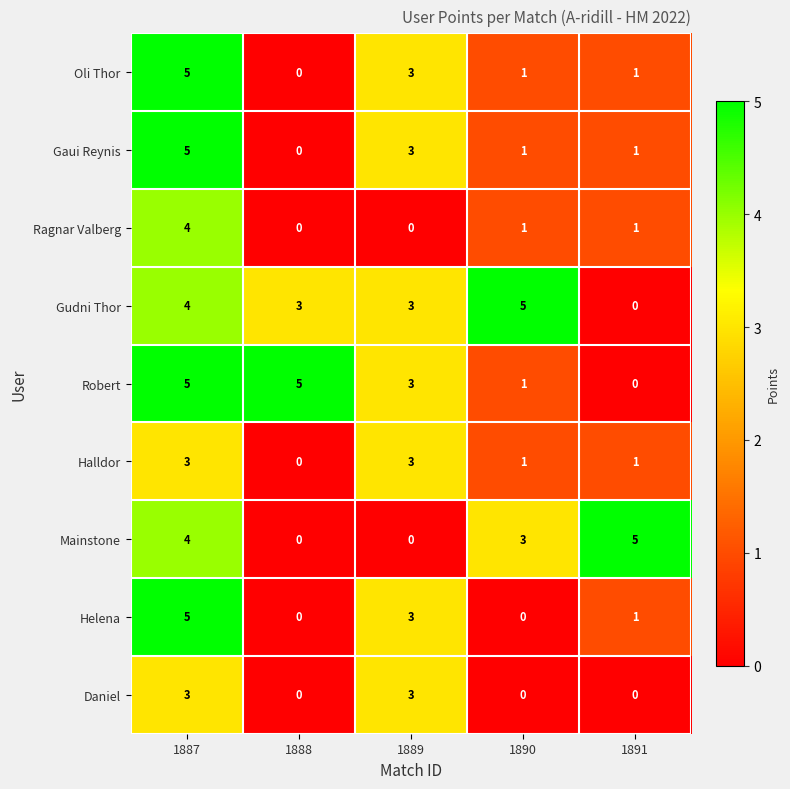

How many positive values does the Gudni Thor series have?

4